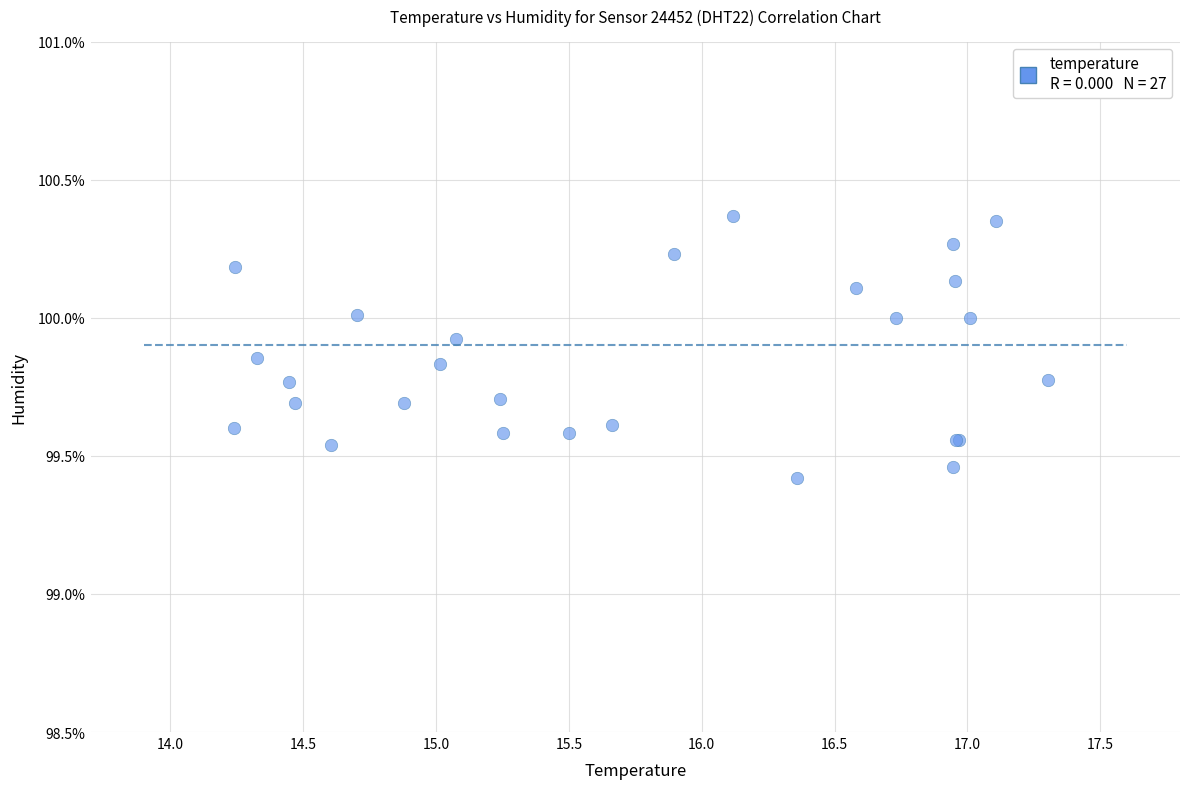

What Y value in the scatter plot is closest to 99?

99.4